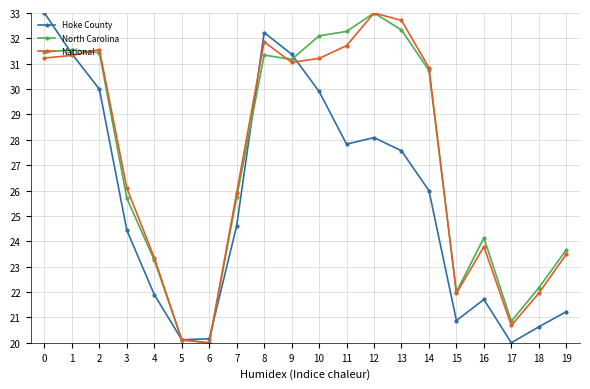

Is this an area chart (filled region under the line)?

No